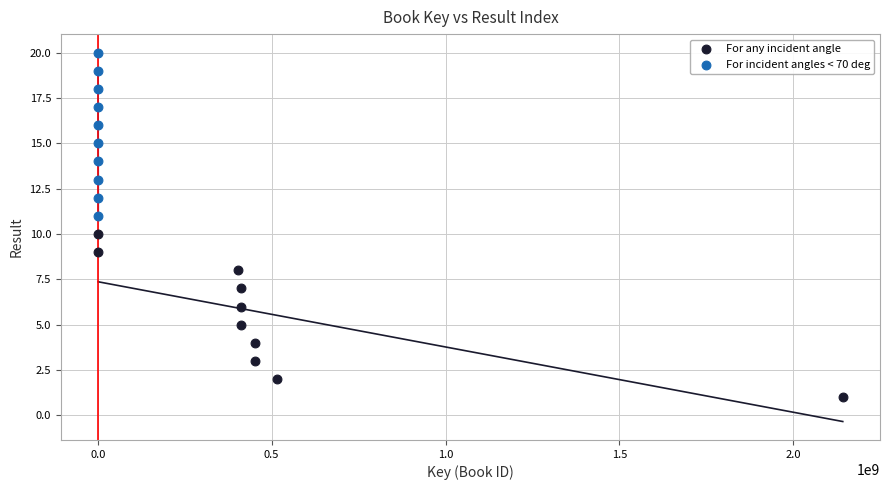

Which series reaches the minimum Y coordinate?

For any incident angle